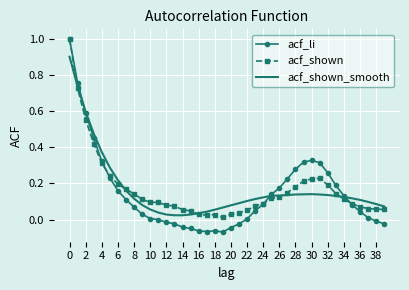

What is the maximum value for acf_li?

1.0